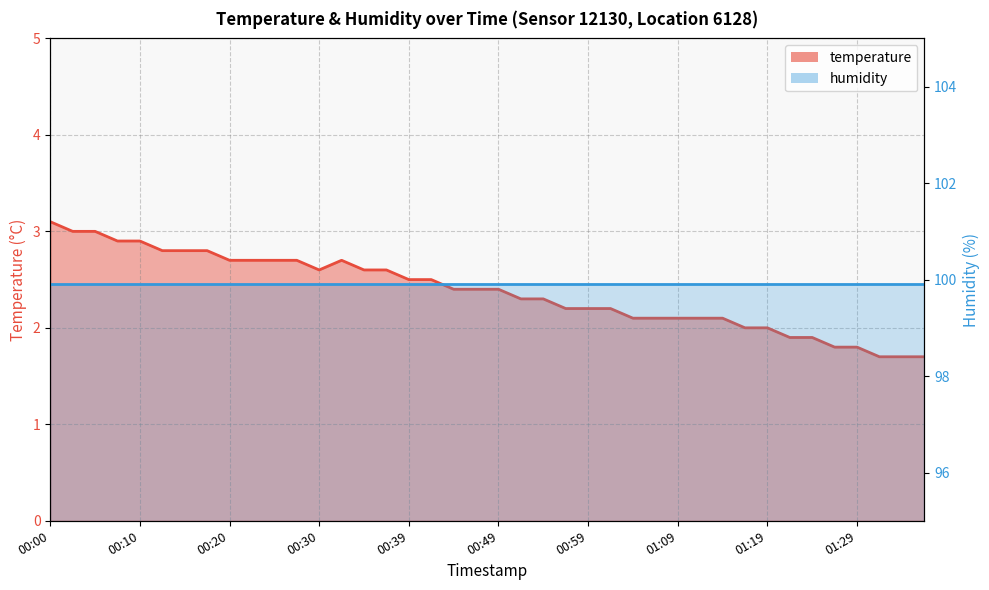

Read the value at 00:10.

2.9